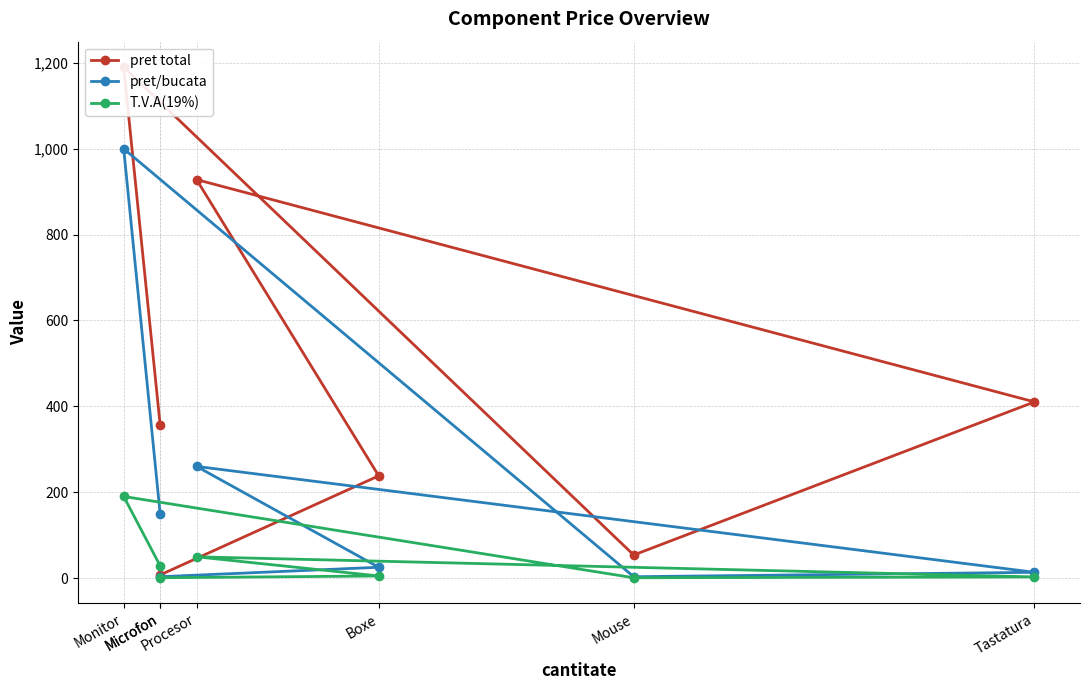

Reading right to left, transcribe all the data shown in this chart.

pret total: Microfon=7.1	Boxe=238.0	Procesor=928.2	Tastatura=410.3	Mouse=53.5	Monitor=1190.0	Microfon=357.0
pret/bucata: Microfon=3.0	Boxe=25.0	Procesor=260.0	Tastatura=13.3	Mouse=3.0	Monitor=1000.0	Microfon=150.0
T.V.A(19%): Microfon=0.6	Boxe=4.8	Procesor=49.4	Tastatura=2.5	Mouse=0.6	Monitor=190.0	Microfon=28.5